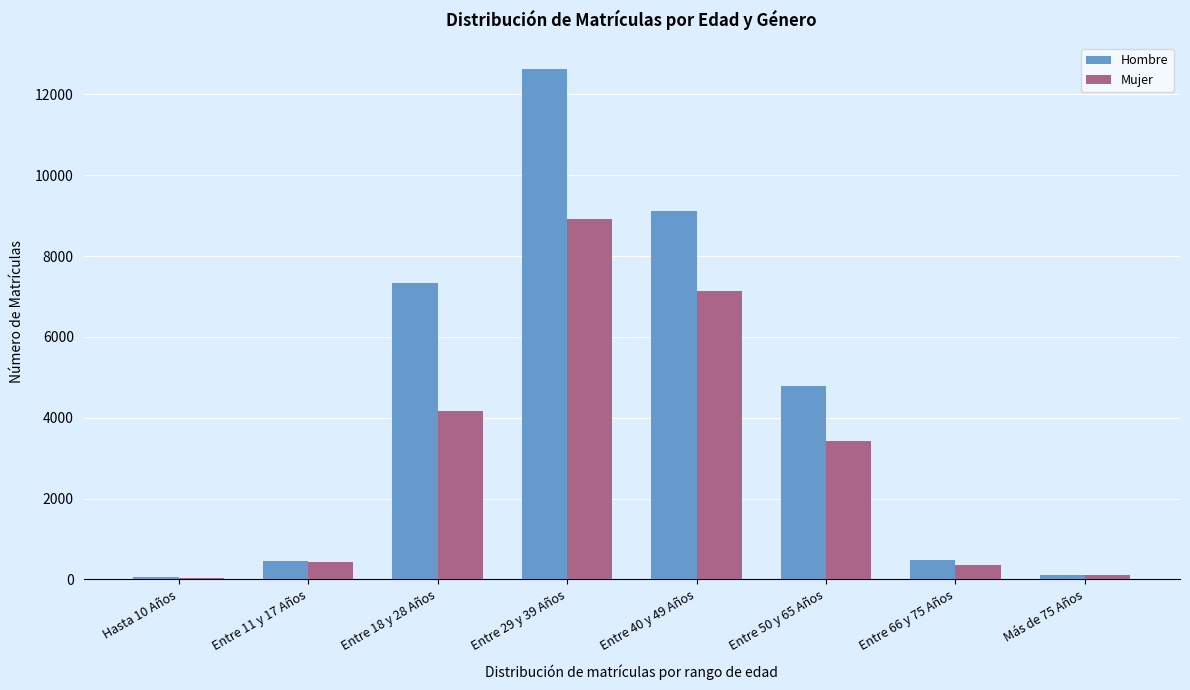

The value of Hombre at Entre 50 y 65 Años is 3147. True or false?

False